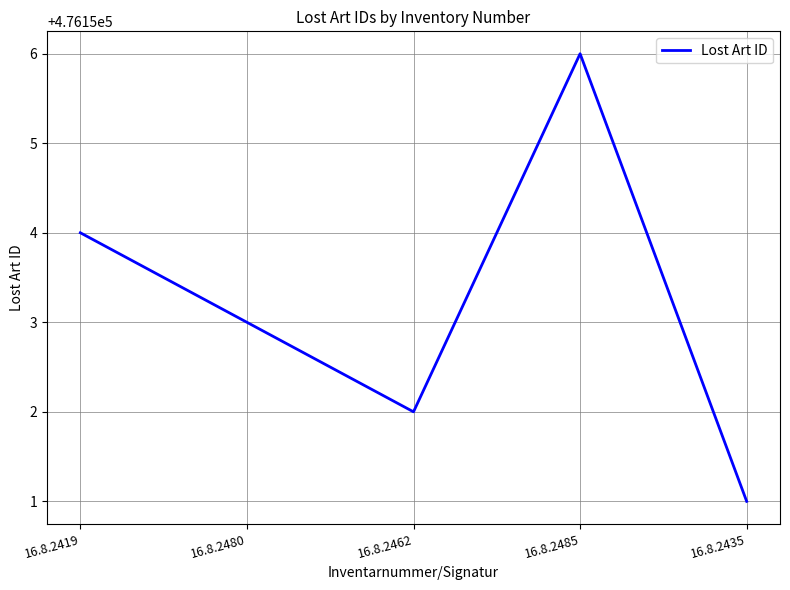

True or false: the data shows 644223 at 16.8.2485.

False